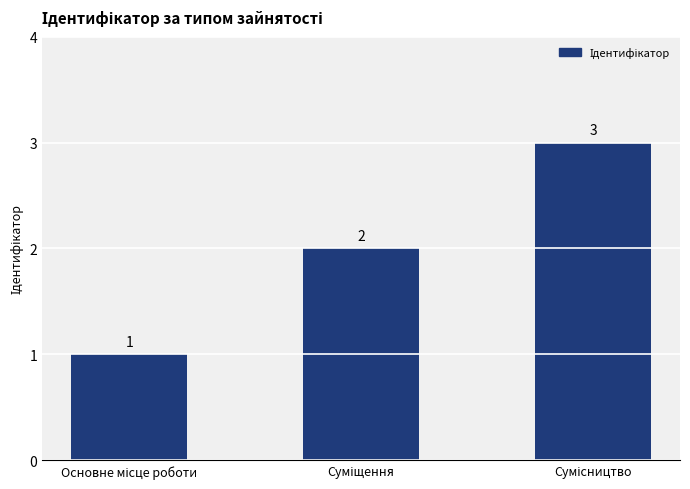

What is the sum of all values?

6